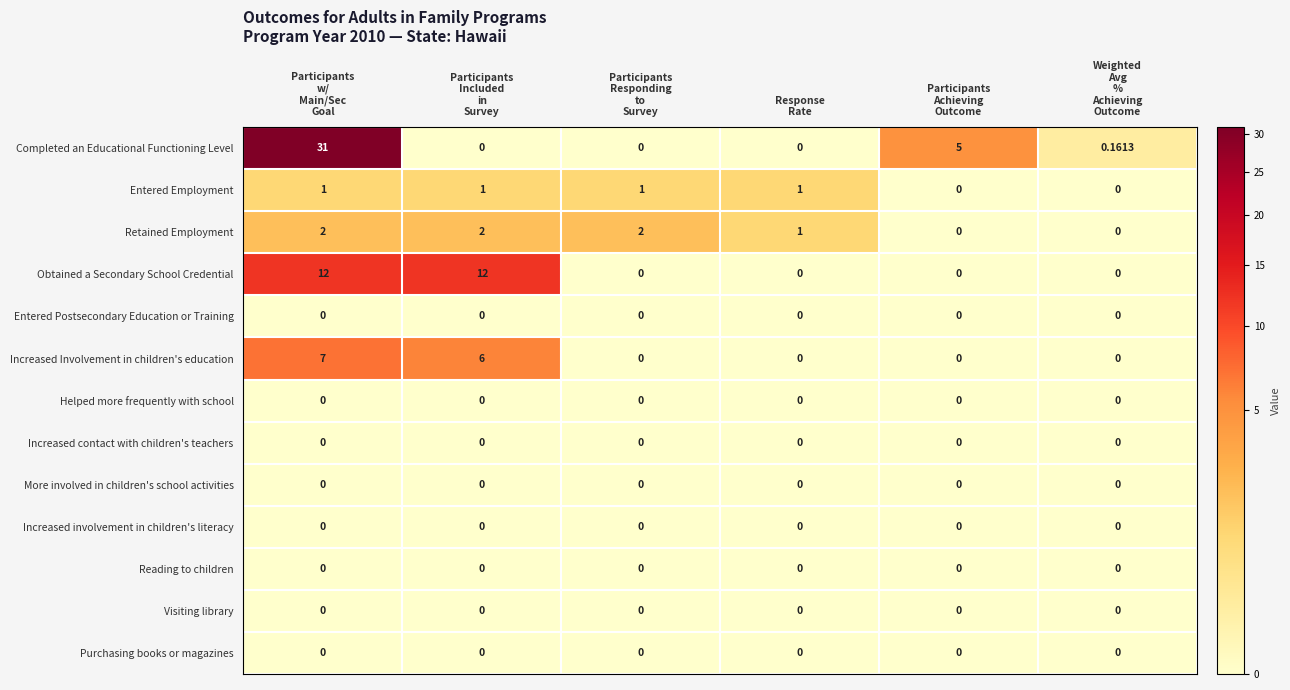

Which series has the widest spread of values?

Completed an Educational Functioning Level